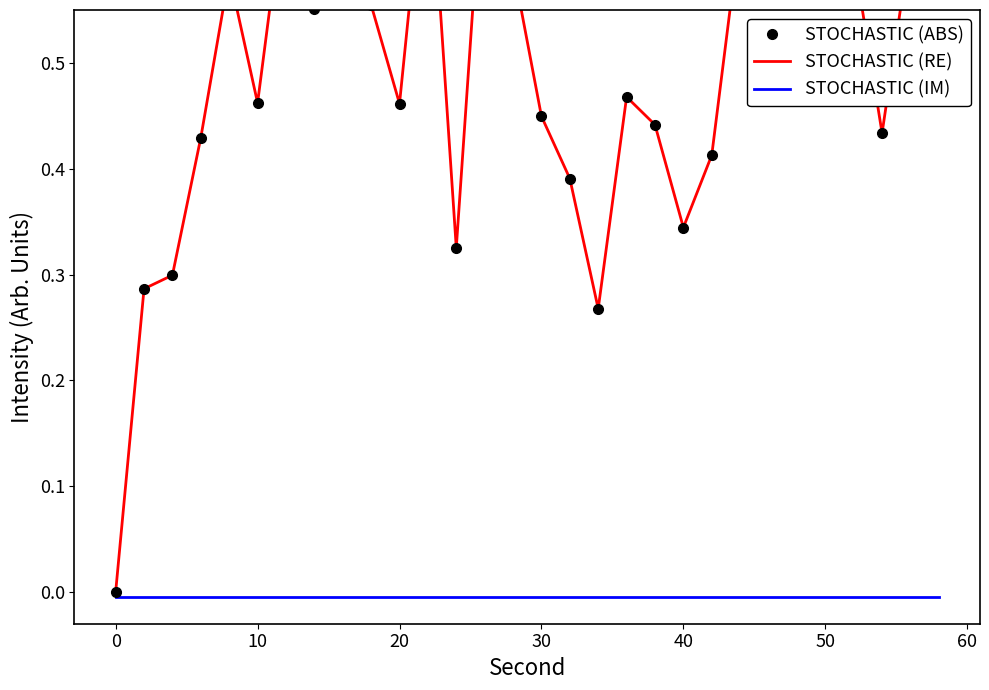

What is the average value of the STOCHASTIC (ABS) series?

0.5